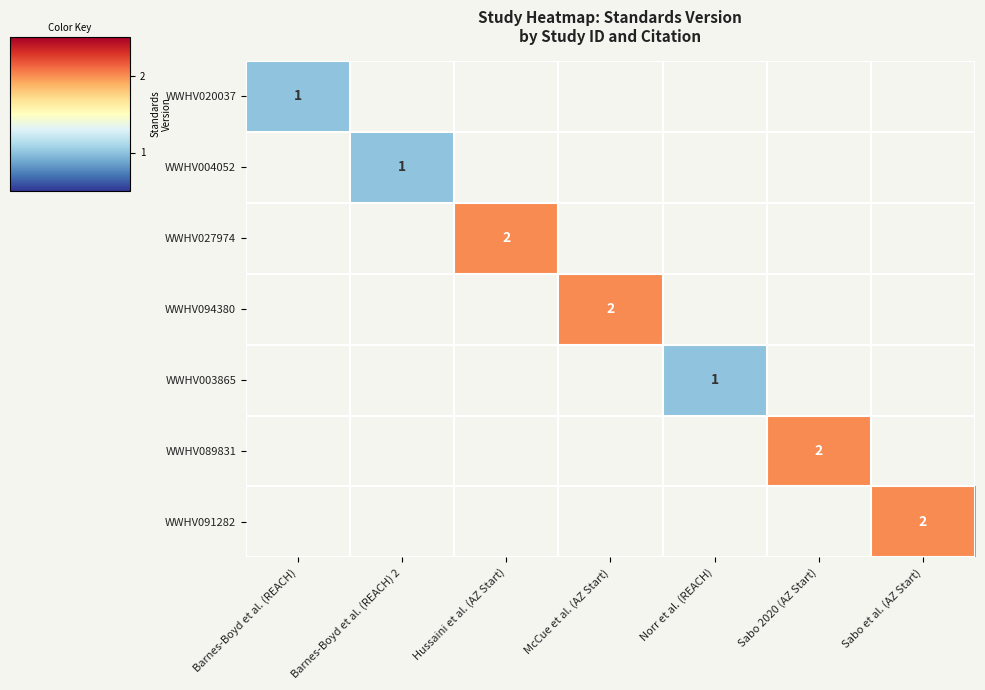

Is the value of WWHV020037 at Sabo et al. (AZ Start) greater than the value of WWHV004052 at Norr et al. (REACH)?

No